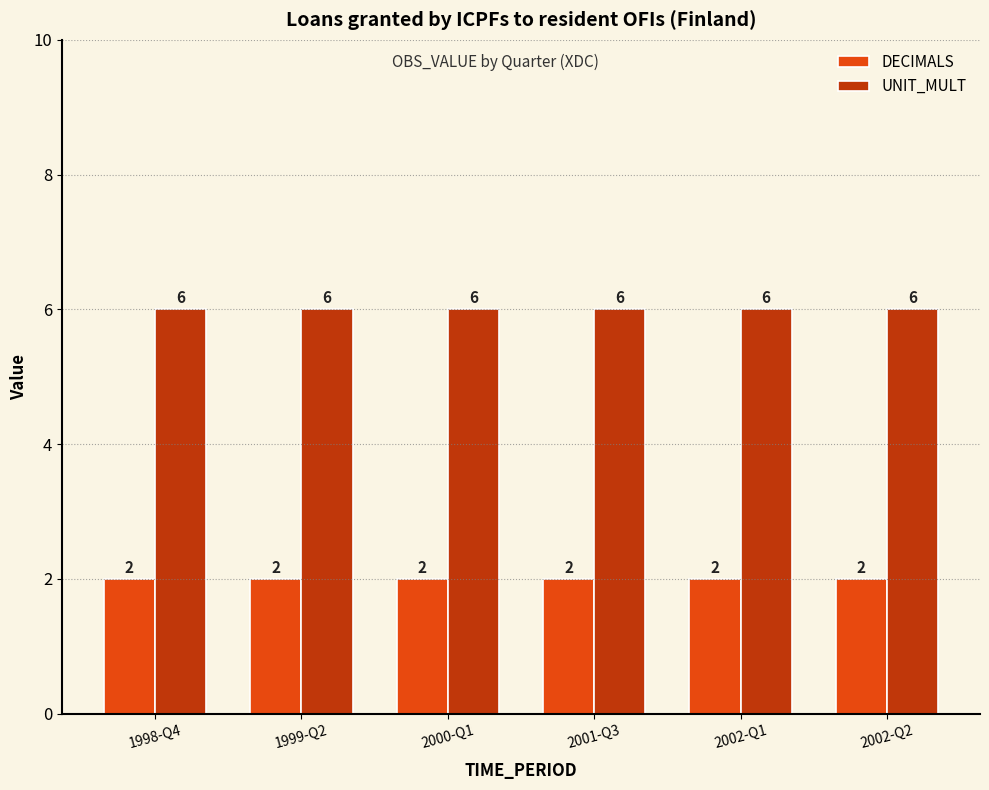

Reading right to left, list all the values displayed in this chart.

DECIMALS: 2002-Q2=2	2002-Q1=2	2001-Q3=2	2000-Q1=2	1999-Q2=2	1998-Q4=2
UNIT_MULT: 2002-Q2=6	2002-Q1=6	2001-Q3=6	2000-Q1=6	1999-Q2=6	1998-Q4=6